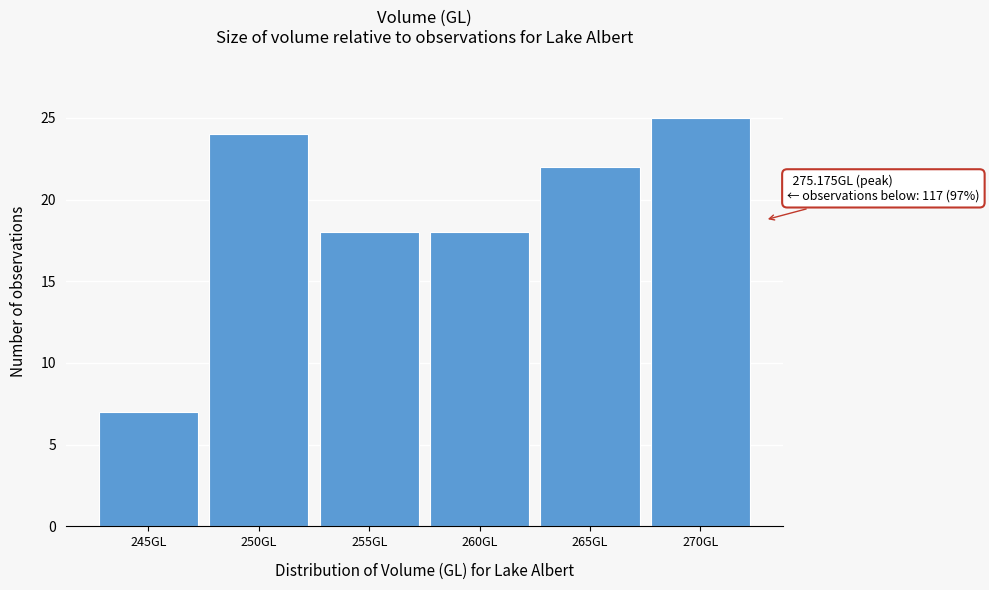

Reading left to right, list all the values displayed in this chart.

245GL=7	250GL=24	255GL=18	260GL=18	265GL=22	270GL=25